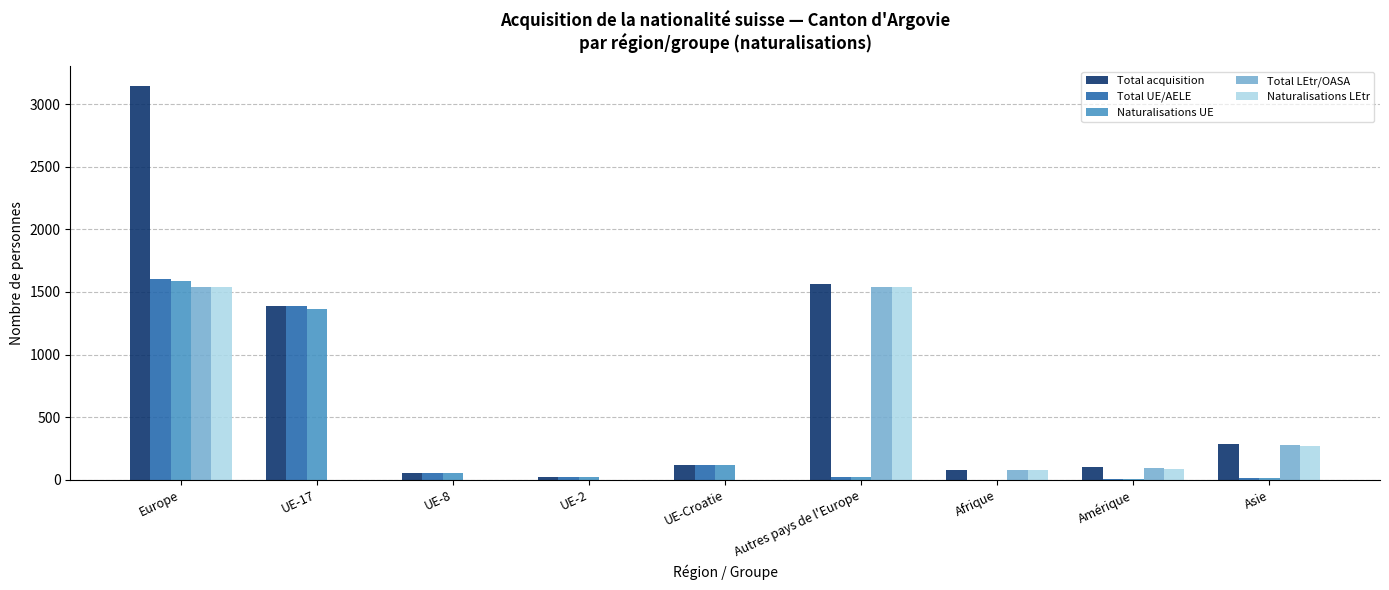

What is the sum of the Total LEtr/OASA values at UE-8 and Afrique?

79